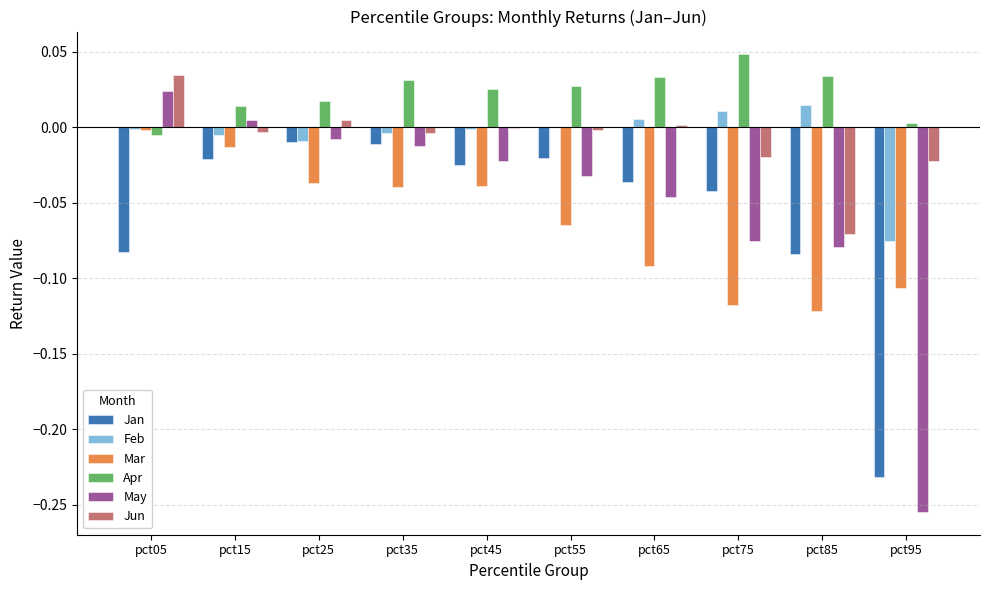

Count the number of categories in the chart.

10